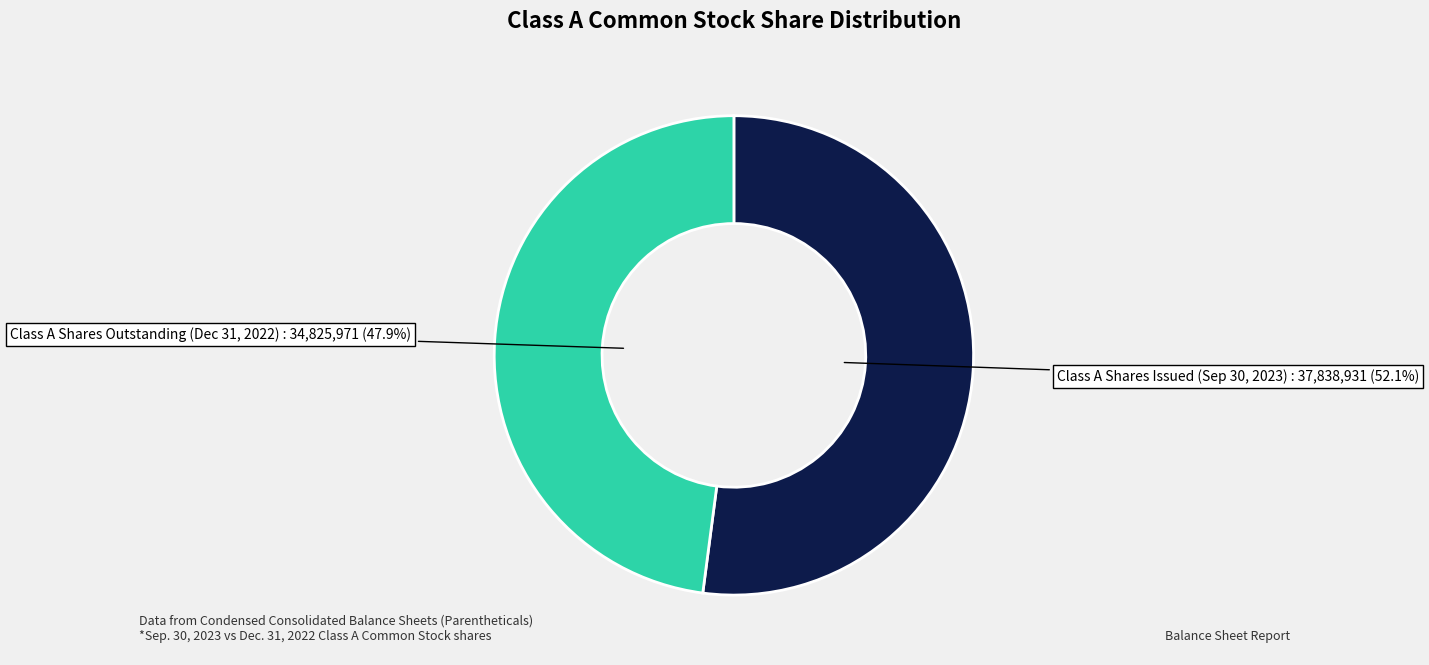

Count the number of slices in the pie.

2